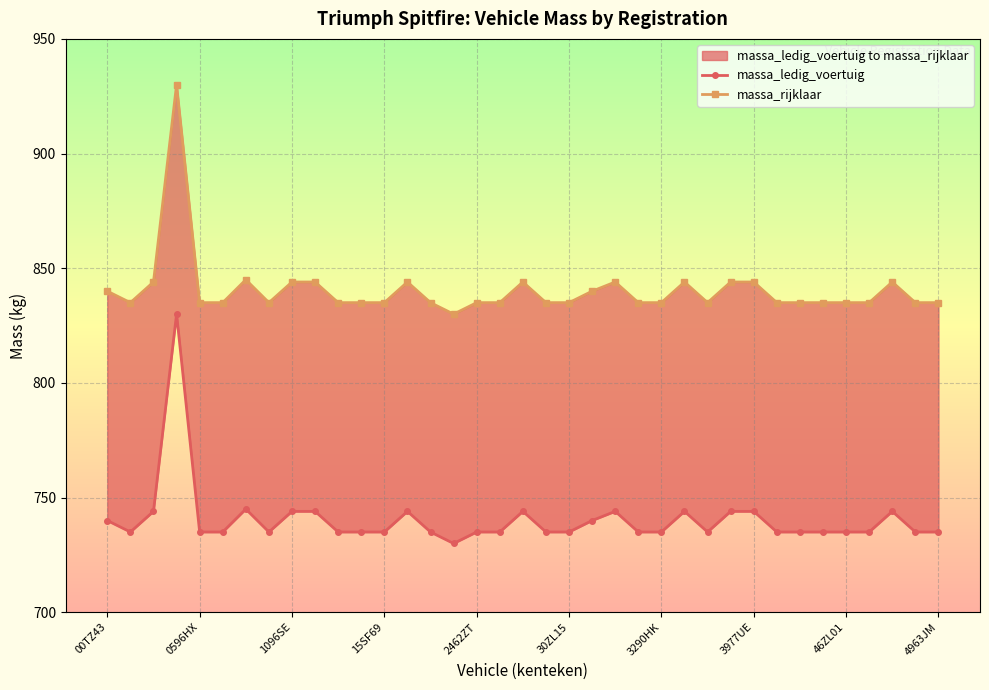

Rank the series at 1096SE from highest to lowest value.

massa_rijklaar, massa_ledig_voertuig